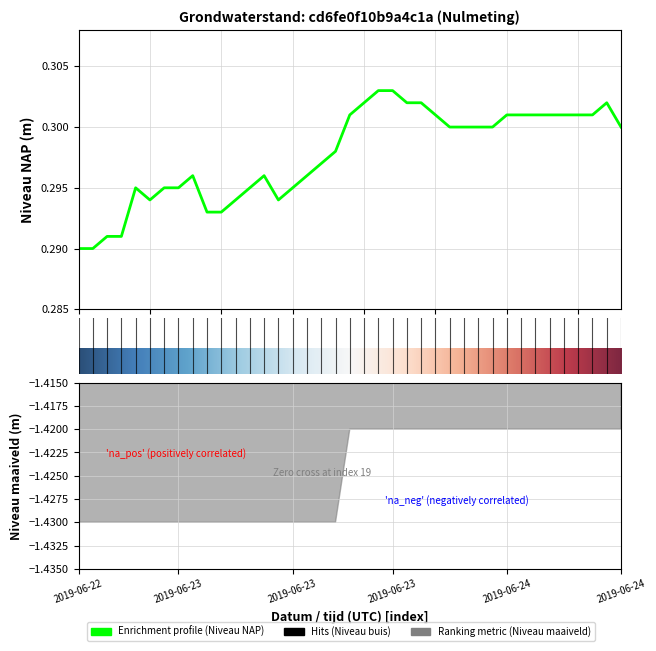

Reading left to right, list all the values displayed in this chart.

0.3	0.3	0.3	0.3	0.3	0.3	0.3	0.3	0.3	0.3	0.3	0.3	0.3	0.3	0.3	0.3	0.3	0.3	0.3	0.3	0.3	0.3	0.3	0.3	0.3	0.3	0.3	0.3	0.3	0.3	0.3	0.3	0.3	0.3	0.3	0.3	0.3	0.3	0.3